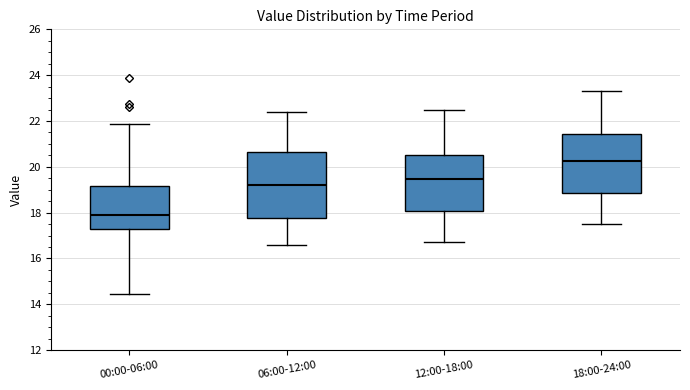

Comparing the boxes themselves (not the whiskers), which one is the tallest?

06:00-12:00